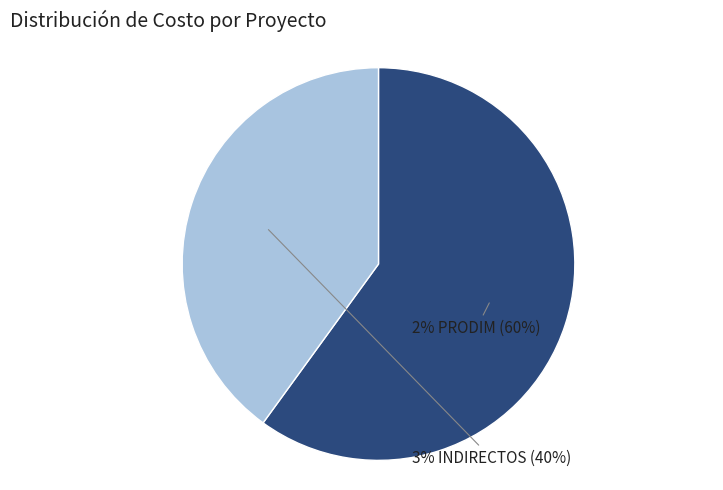

What percentage do 3% INDIRECTOS and 2% PRODIM together represent?

100.0%